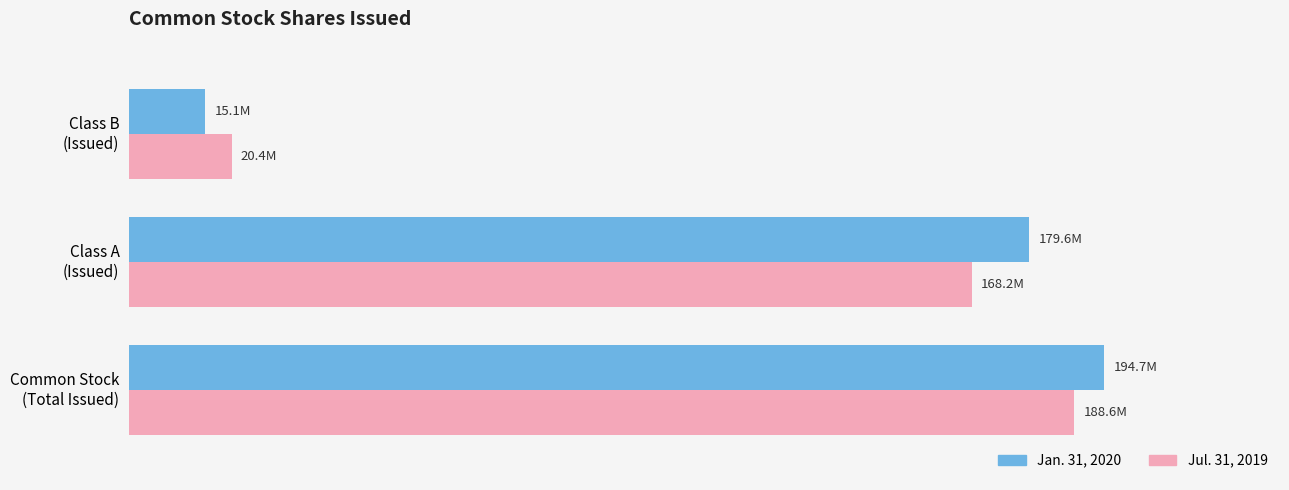

What are all the series names shown in the legend?

Jan. 31, 2020, Jul. 31, 2019